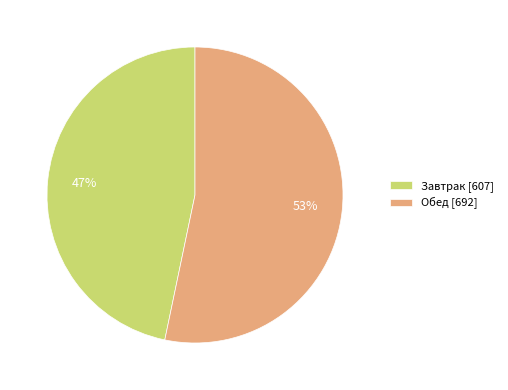

Rank the categories by value from highest to lowest.

Обед, Завтрак